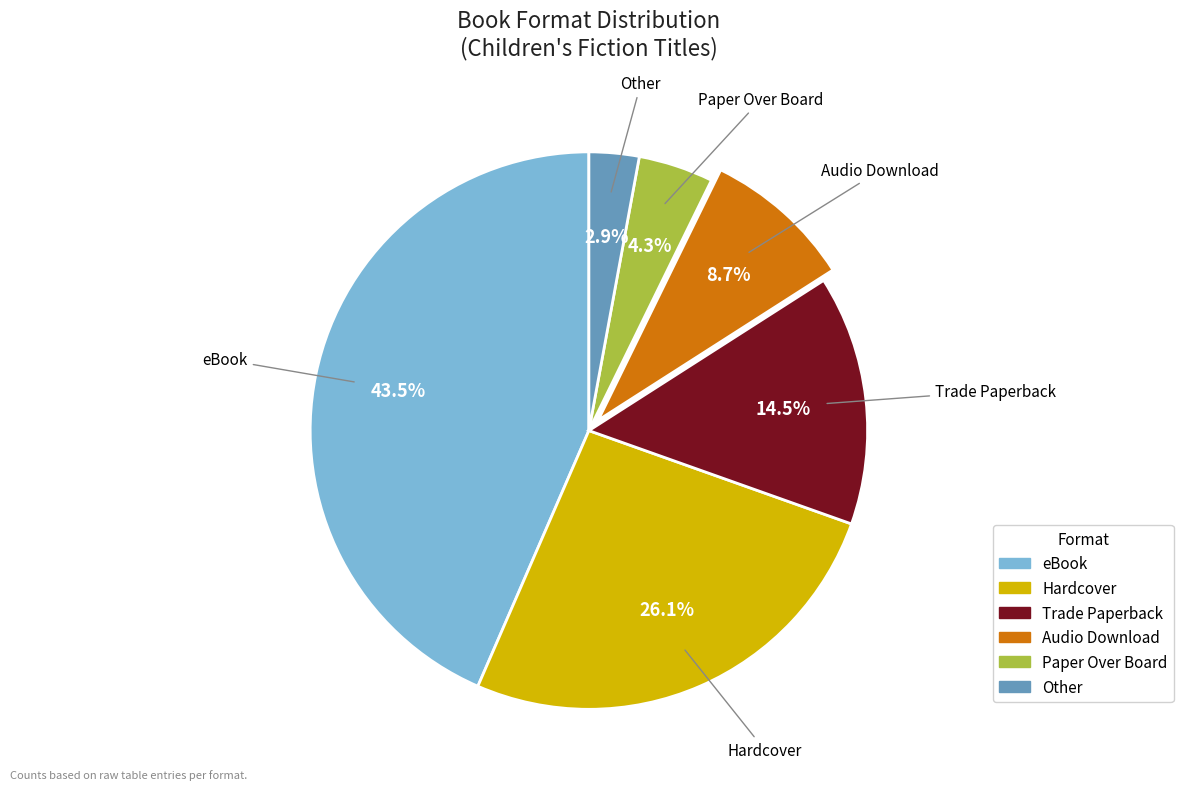

To the nearest percent, what portion does Hardcover represent?

26%